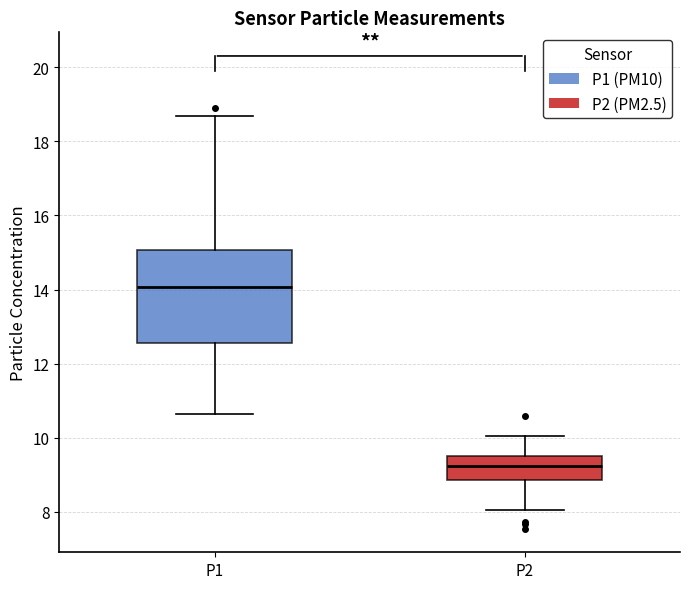

Where does the median line of the box for P1 sit on the y-axis? The values are not printed on the chart, so give them approximately, as read against the axis.

14.0